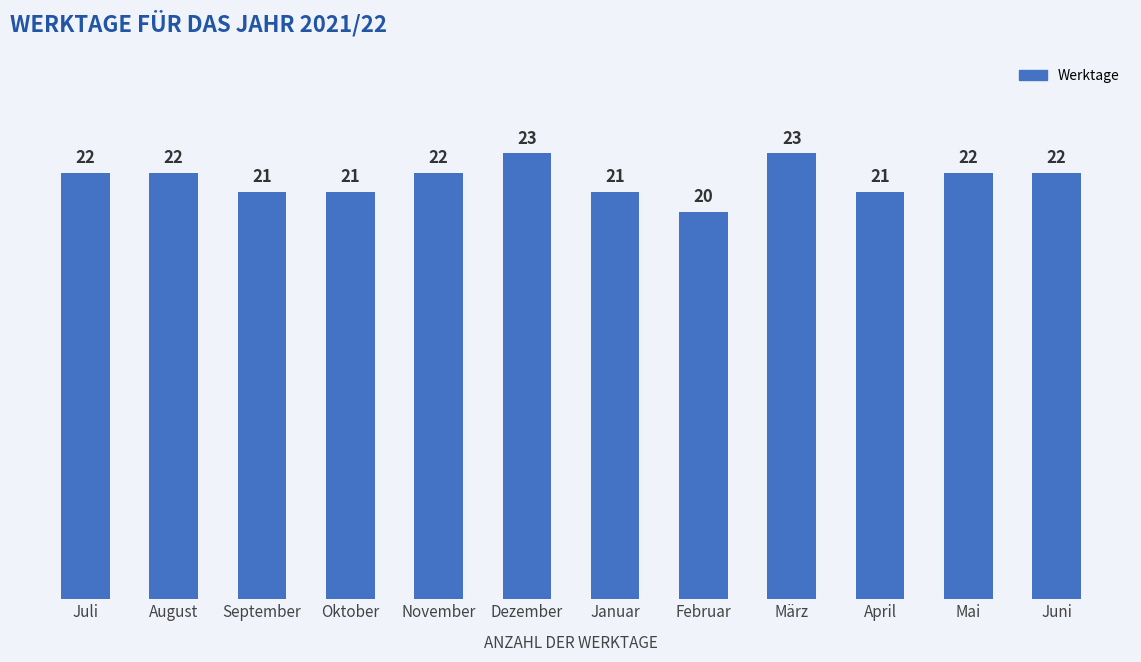

Which has a higher value, September or Mai?

Mai